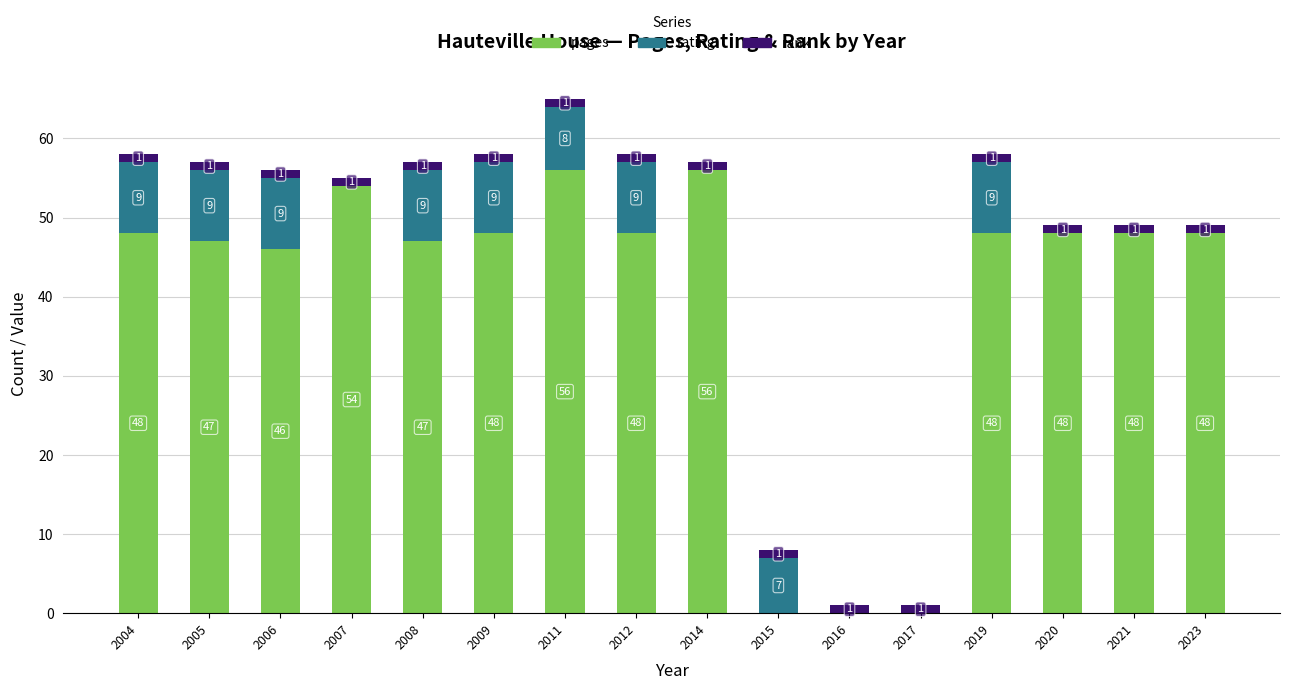

What value does the pages series have at 2004?

48